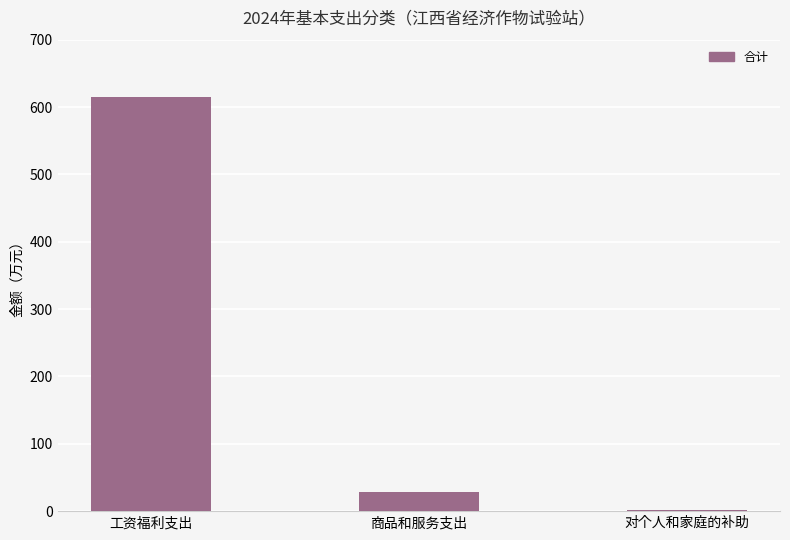

At which label is the value closest to 308?

商品和服务支出